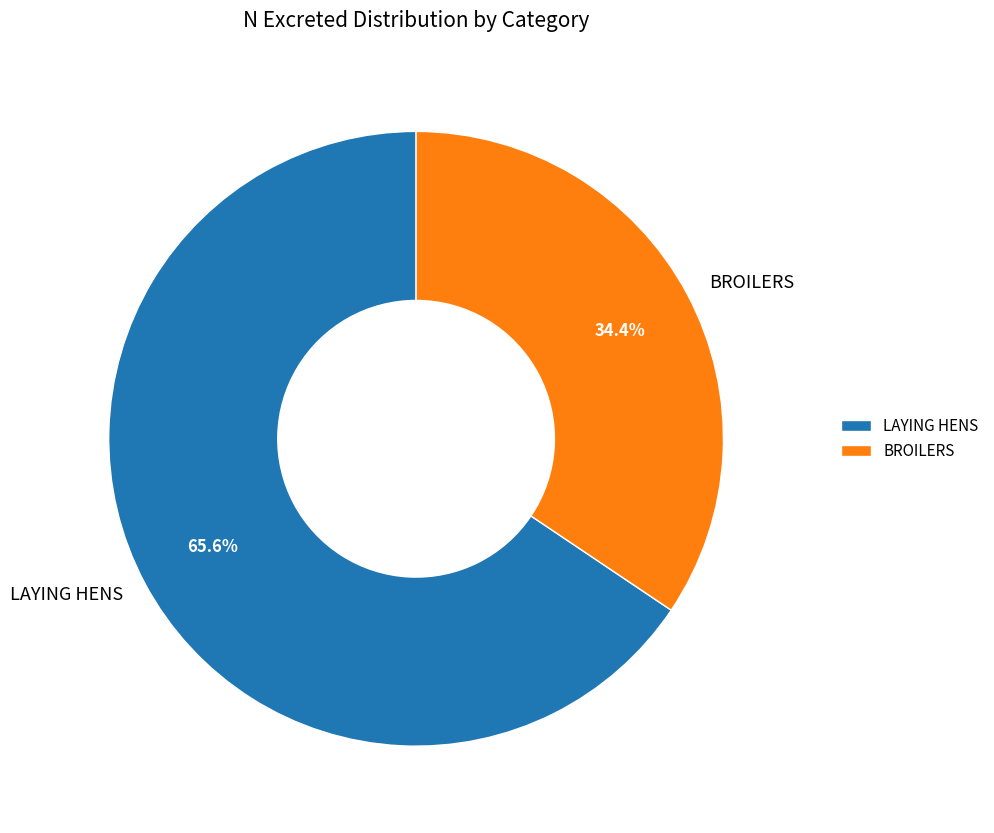

Is there any slice that represents more than half of the pie?

Yes